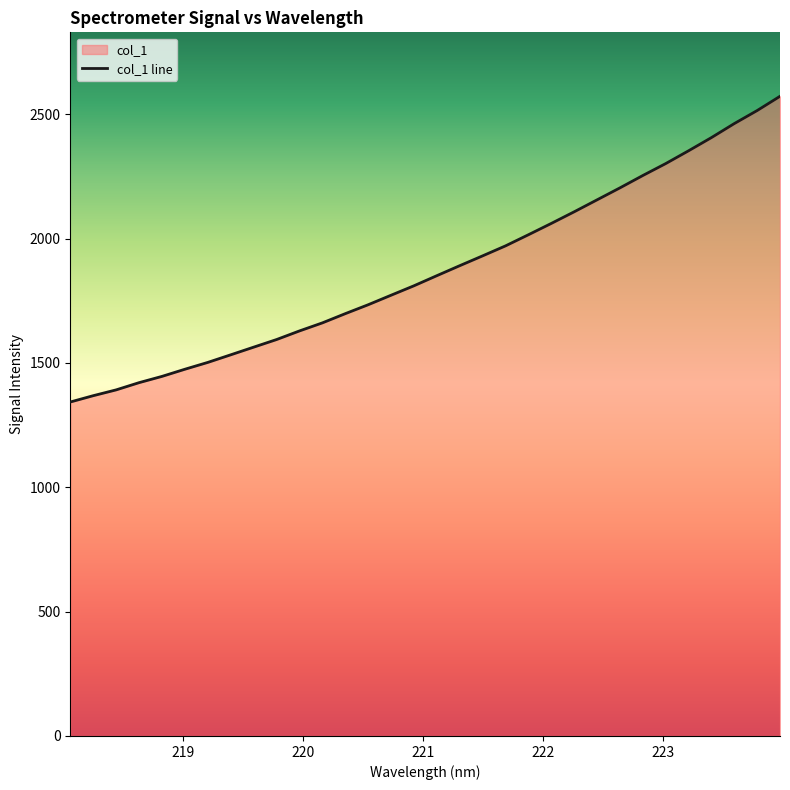

How many lines are shown in the chart?

1